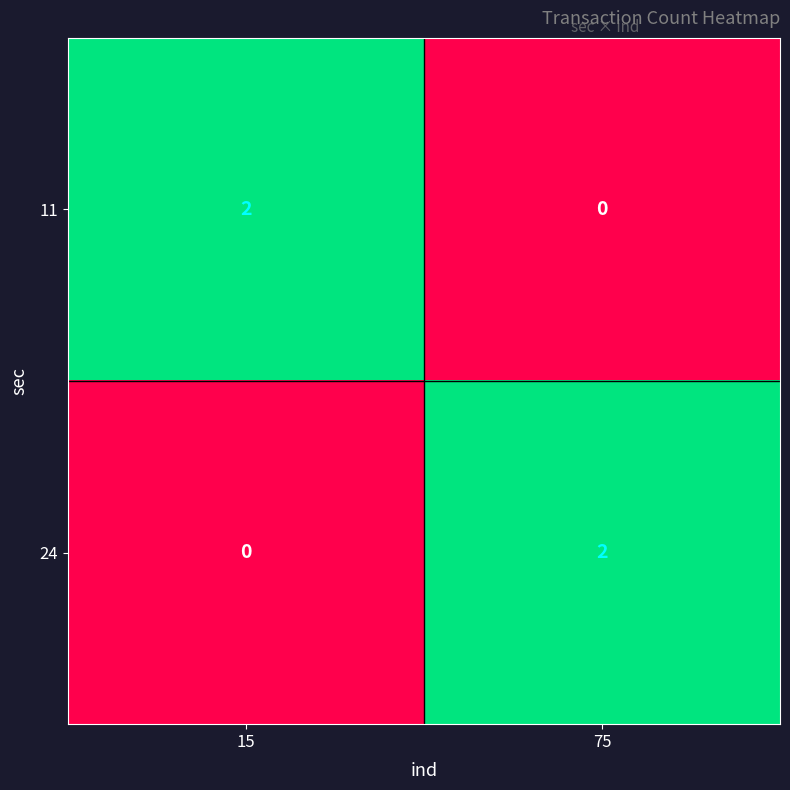

What is the total value across all series at 15?

2